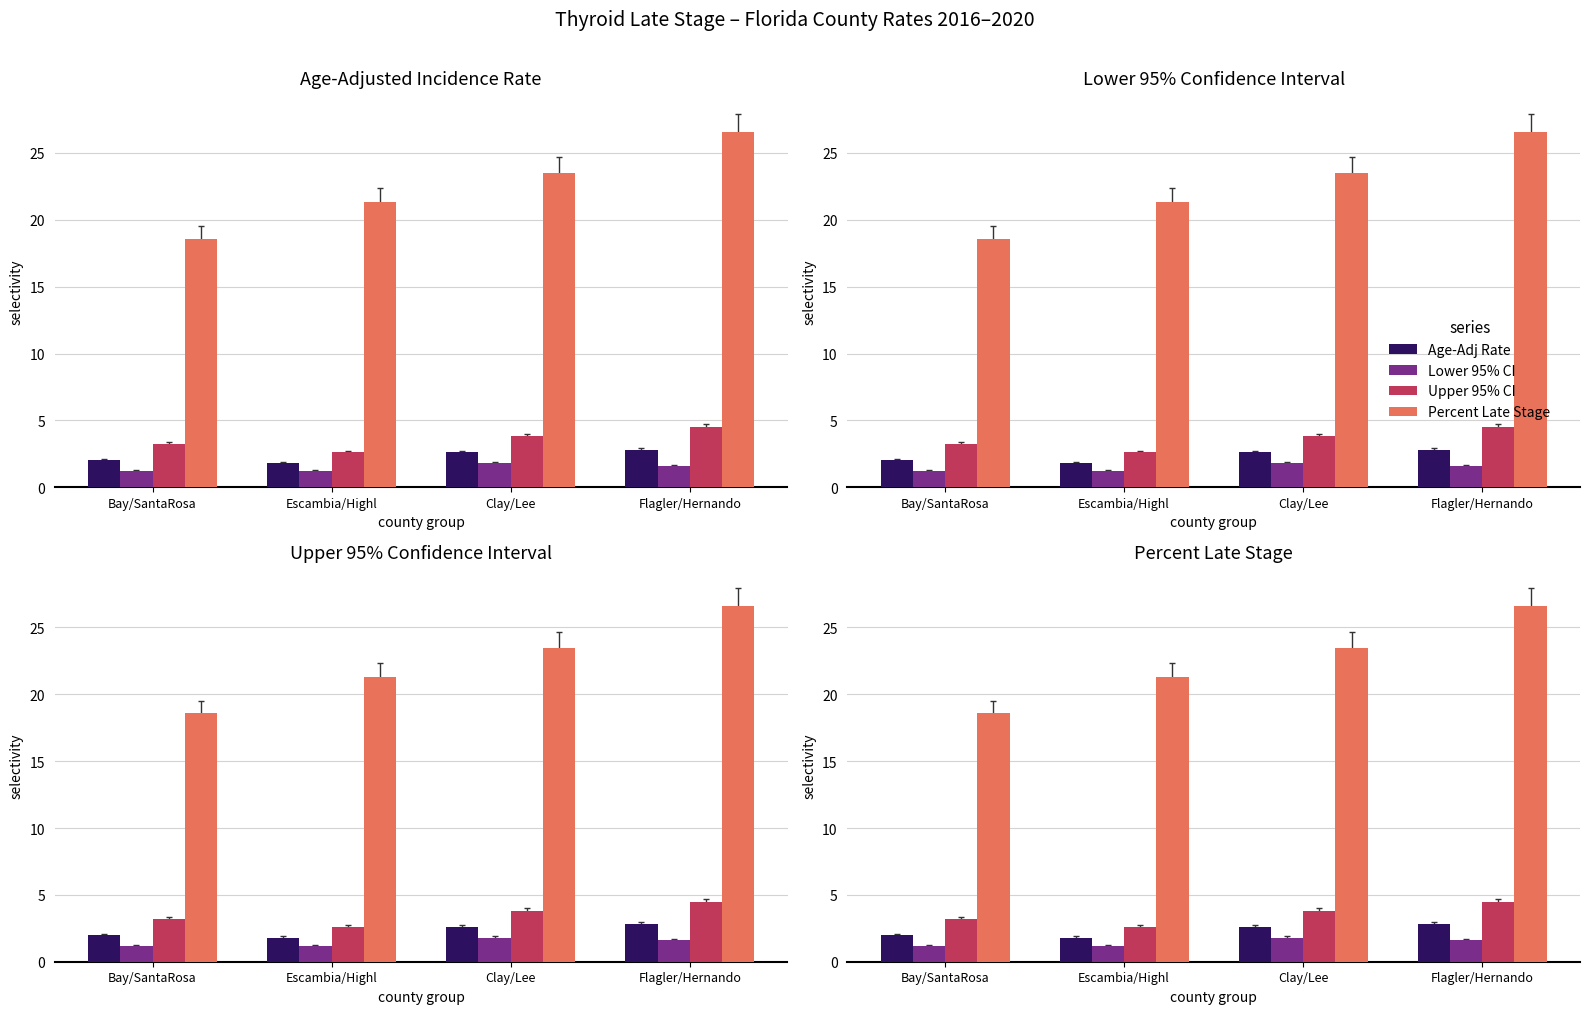

Where is Lower 95% CI nearest to the value 1?

Bay/SantaRosa